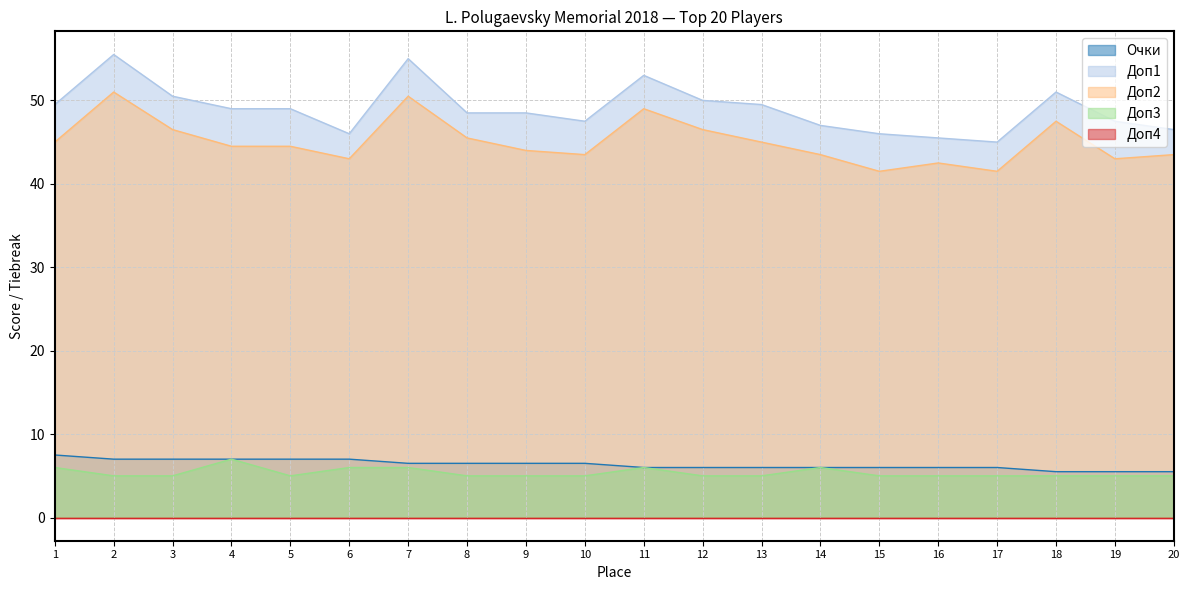

Is it true that Доп1 equals 50.0 at 12?

True